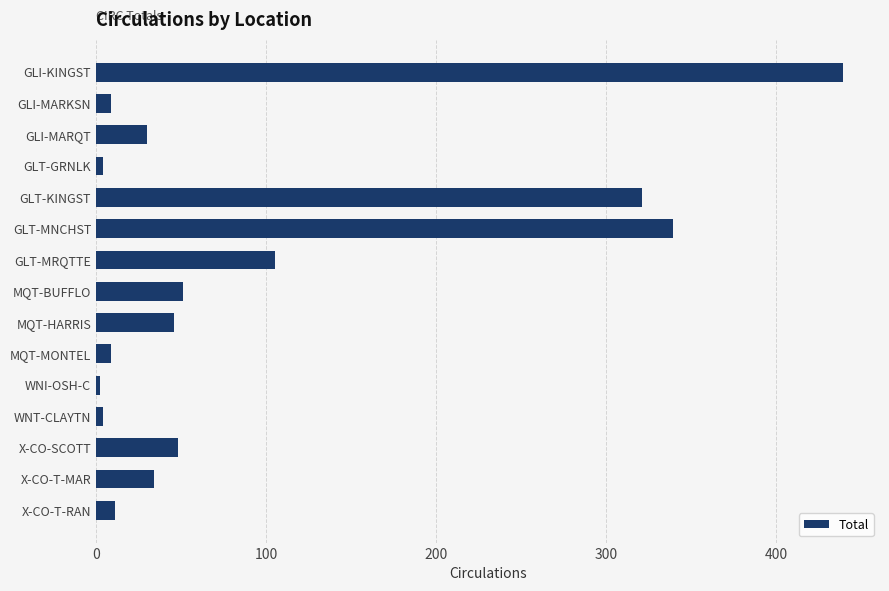

Reading top to bottom, transcribe all the data shown in this chart.

439	9	30	4	321	339	105	51	46	9	2	4	48	34	11